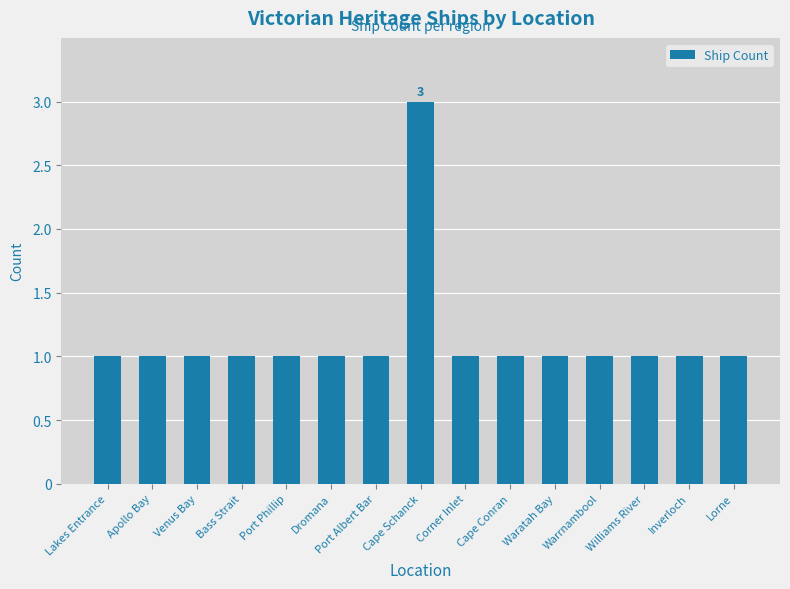

At which category does the chart reach its peak across all series?

Cape Schanck